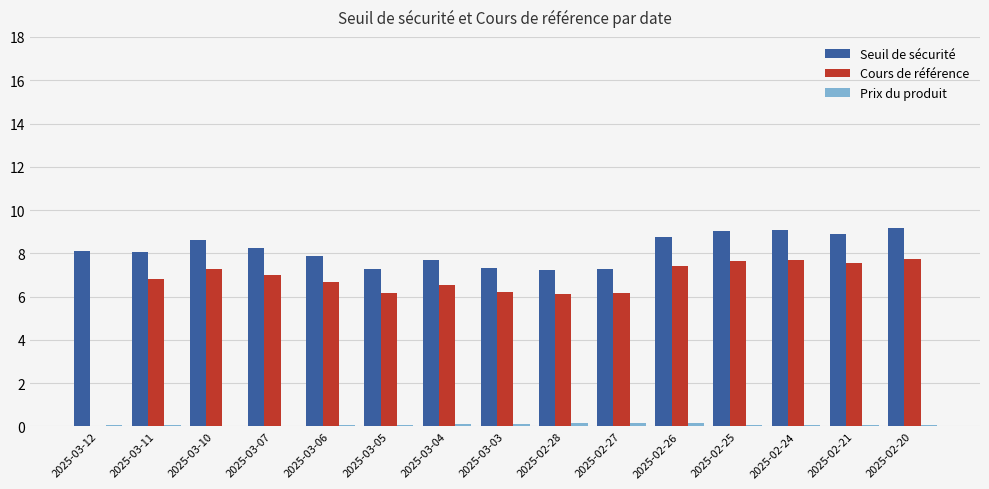

What is the sum of all Cours de référence values?

97.0